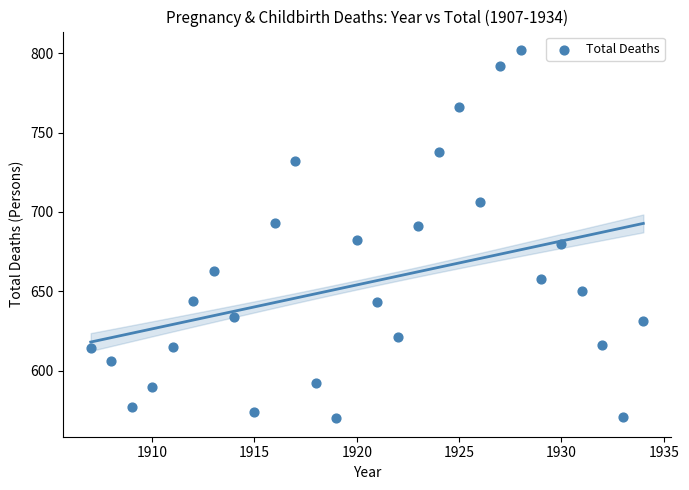

What is the range of X values (max minus min)?

27